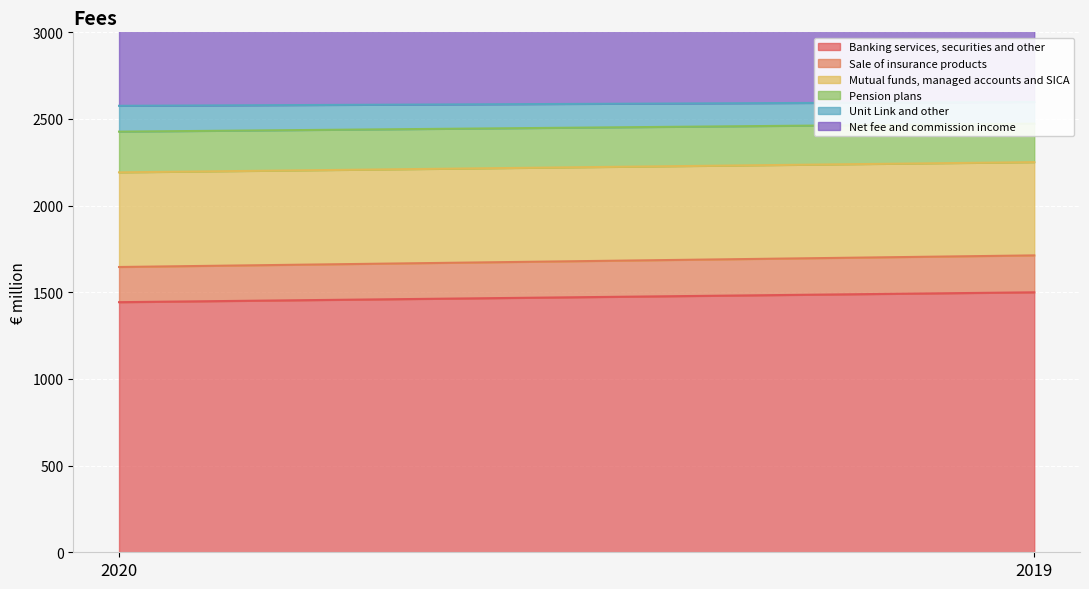

Rank the series at 2019 from highest to lowest value.

Net fee and commission income, Banking services, securities and other, Mutual funds, managed accounts and SICA, Pension plans, Sale of insurance products, Unit Link and other